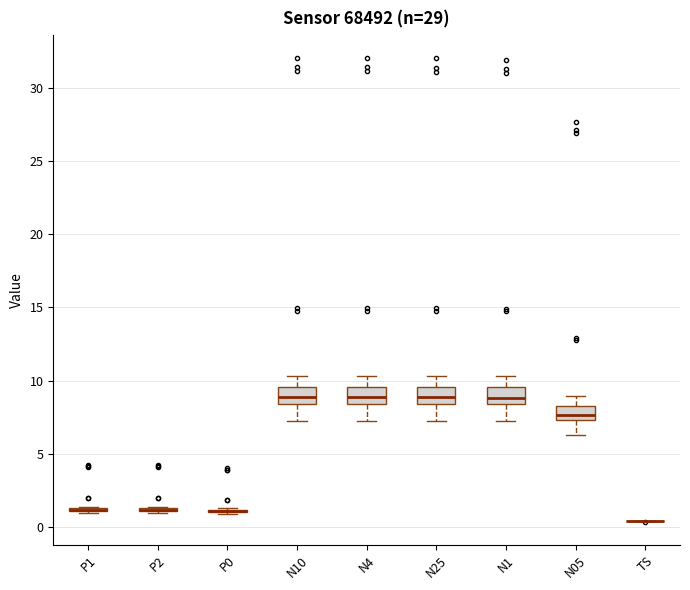

Reading left to right, read every box against the y-axis: the position of its median line, the range the box covers, and the ends of its whiskers. The values are not printed on the chart, so give them approximately, as read against the axis.

P1: box collapsed to a line at 1.0, whiskers 1.0 to 1.5
P2: box collapsed to a line at 1.0, whiskers 1.0 to 1.5
P0: box collapsed to a line at 1.0, whiskers 1.0 to 1.5
N10: median 9.0, box 8.5 to 9.5, whiskers 7.5 to 10.5
N4: median 9.0, box 8.5 to 9.5, whiskers 7.5 to 10.5
N25: median 9.0, box 8.5 to 9.5, whiskers 7.5 to 10.5
N1: median 9.0, box 8.5 to 9.5, whiskers 7.0 to 10.5
N05: median 7.5 (inside the box), box 7.5 to 8.5, whiskers 6.5 to 9.0
TS: box collapsed to a line at 0.5, whiskers 0.5 to 0.5